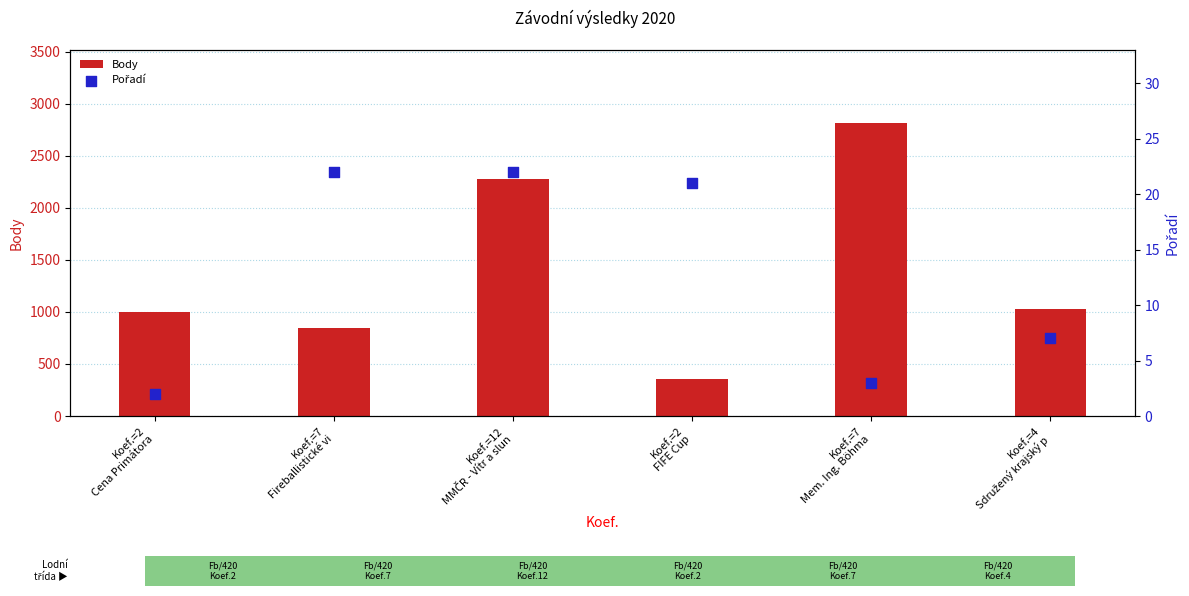

Which series reaches the maximum Y coordinate?

Body